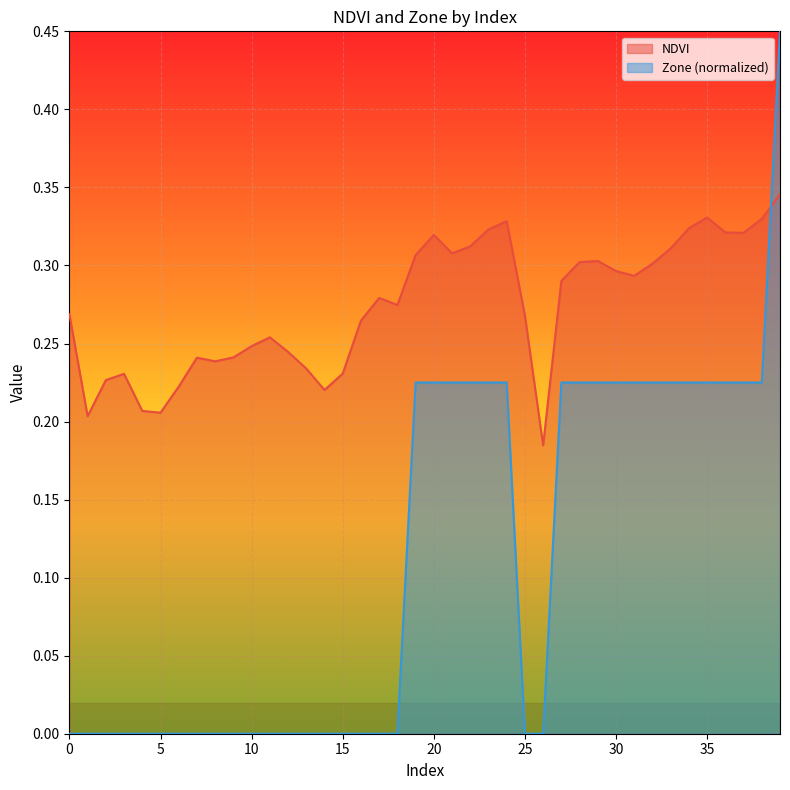

Reading left to right, transcribe all the data shown in this chart.

NDVI: 0=0.3	1=0.2	2=0.2	3=0.2	4=0.2	5=0.2	6=0.2	7=0.2	8=0.2	9=0.2	10=0.2	11=0.3	12=0.2	13=0.2	14=0.2	15=0.2	16=0.3	17=0.3	18=0.3	19=0.3	20=0.3	21=0.3	22=0.3	23=0.3	24=0.3	25=0.3	26=0.2	27=0.3	28=0.3	29=0.3	30=0.3	31=0.3	32=0.3	33=0.3	34=0.3	35=0.3	36=0.3	37=0.3	38=0.3	39=0.3
Zone: 0=0.0	1=0.0	2=0.0	3=0.0	4=0.0	5=0.0	6=0.0	7=0.0	8=0.0	9=0.0	10=0.0	11=0.0	12=0.0	13=0.0	14=0.0	15=0.0	16=0.0	17=0.0	18=0.0	19=0.2	20=0.2	21=0.2	22=0.2	23=0.2	24=0.2	25=0.0	26=0.0	27=0.2	28=0.2	29=0.2	30=0.2	31=0.2	32=0.2	33=0.2	34=0.2	35=0.2	36=0.2	37=0.2	38=0.2	39=0.5